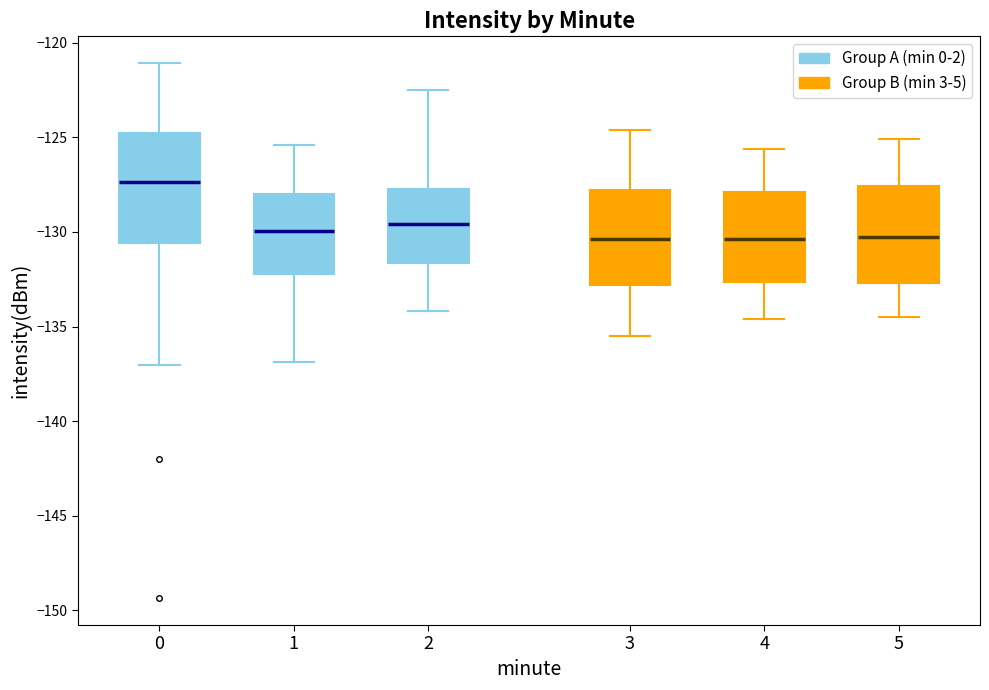

Reading left to right, transcribe this box plot: for each box, give where its median line is, the range the box spans, and where its two whiskers end, as read against the y-axis. The values are not printed on the chart, so give them approximately, as read against the axis.

0: median -127.5, box -130.5 to -125.0, whiskers -137.0 to -121.0
1: median -130.0, box -132.0 to -128.0, whiskers -137.0 to -125.5
2: median -129.5, box -131.5 to -127.5, whiskers -134.0 to -122.5
3: median -130.5, box -133.0 to -128.0, whiskers -135.5 to -124.5
4: median -130.5, box -132.5 to -128.0, whiskers -134.5 to -125.5
5: median -130.0, box -132.5 to -127.5, whiskers -134.5 to -125.0